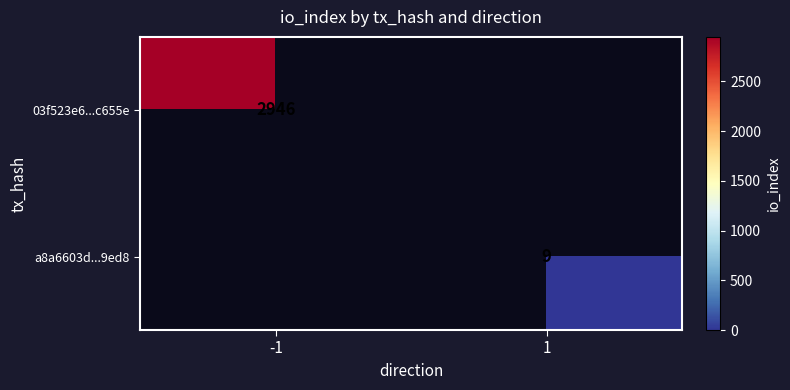

Which series has the widest spread of values?

03f523e6...c655e